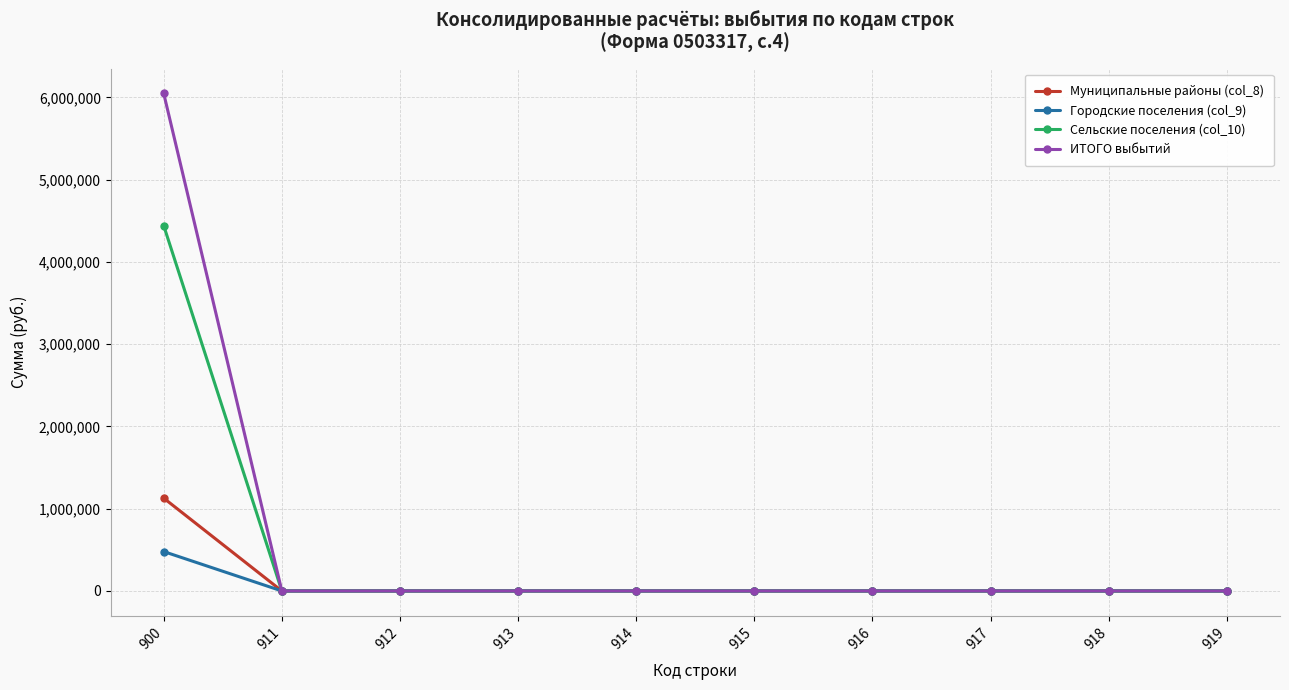

How many lines are shown in the chart?

4